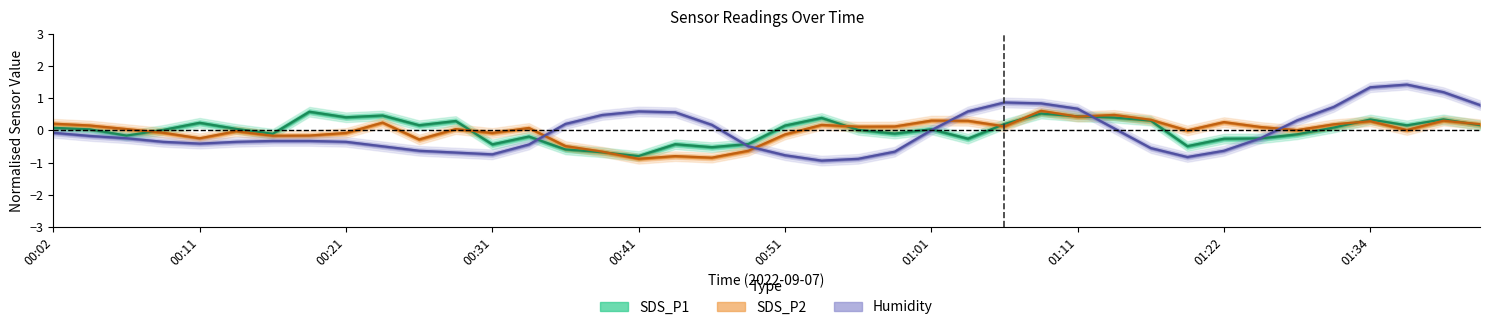

Reading right to left, list all the values displayed in this chart.

SDS_P1: 0.2	0.3	0.2	0.3	0.1	-0.1	-0.2	-0.3	-0.5	0.3	0.4	0.4	0.5	0.2	-0.3	0.0	-0.1	0.0	0.4	0.2	-0.4	-0.5	-0.4	-0.8	-0.7	-0.6	-0.2	-0.4	0.3	0.2	0.5	0.4	0.6	-0.1	0.0	0.2	0.0	-0.2	0.0	0.1
SDS_P2: 0.2	0.3	0.0	0.3	0.2	0.0	0.1	0.3	-0.0	0.3	0.5	0.4	0.6	0.1	0.3	0.3	0.1	0.1	0.2	-0.1	-0.6	-0.8	-0.8	-0.9	-0.7	-0.5	0.1	-0.1	0.0	-0.3	0.2	-0.1	-0.2	-0.2	-0.0	-0.2	-0.1	0.0	0.2	0.2
Humidity: 0.8	1.2	1.4	1.3	0.7	0.3	-0.2	-0.6	-0.8	-0.6	0.1	0.7	0.8	0.9	0.6	0.0	-0.7	-0.9	-0.9	-0.8	-0.5	0.2	0.6	0.6	0.5	0.2	-0.4	-0.7	-0.7	-0.6	-0.5	-0.4	-0.3	-0.3	-0.4	-0.4	-0.4	-0.2	-0.2	-0.1